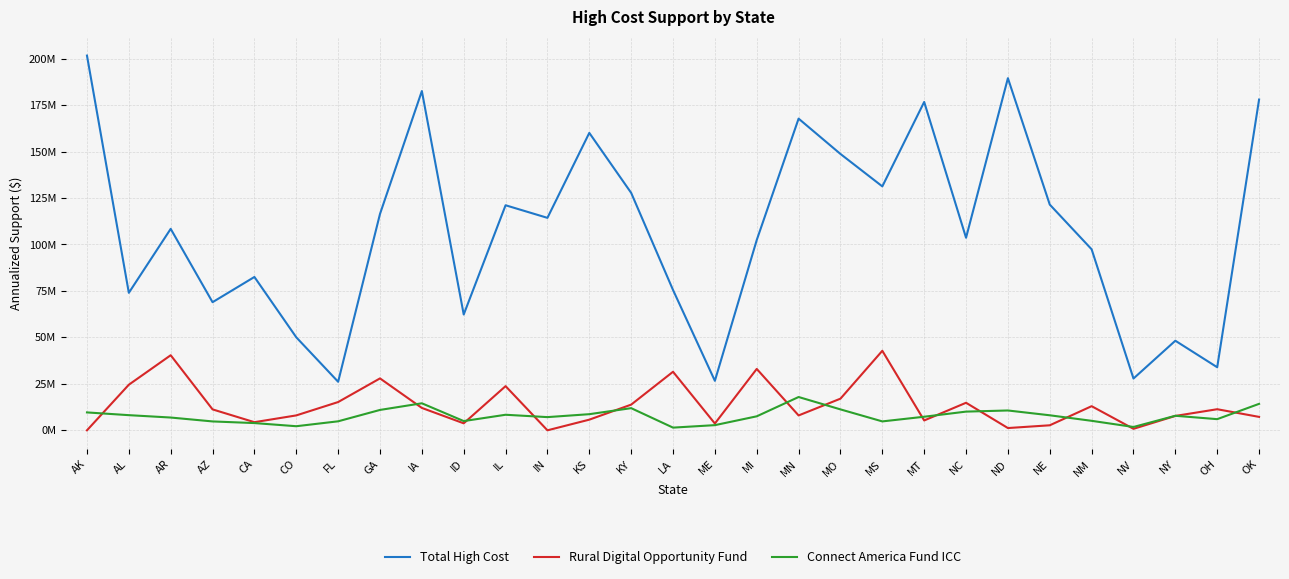

Where does the Connect America Fund ICC series first go above 7537486?

AK